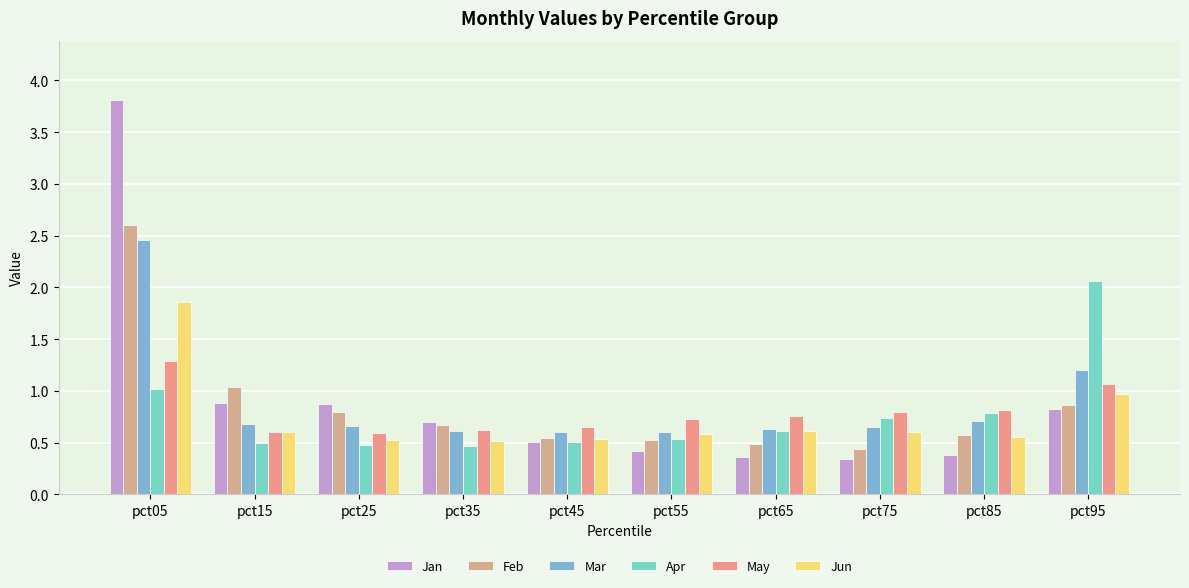

Are the bars horizontal?

No